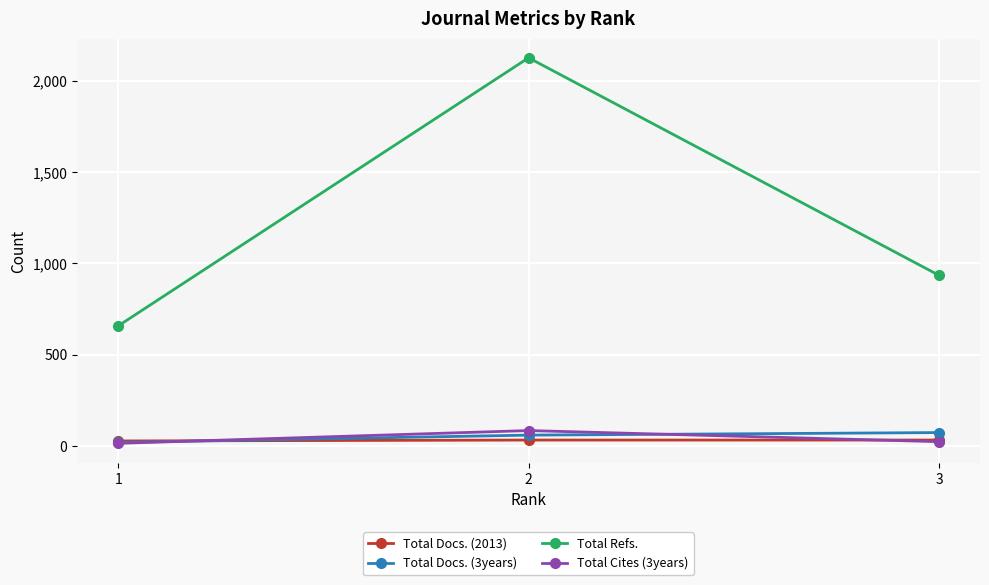

Is this an area chart (filled region under the line)?

No